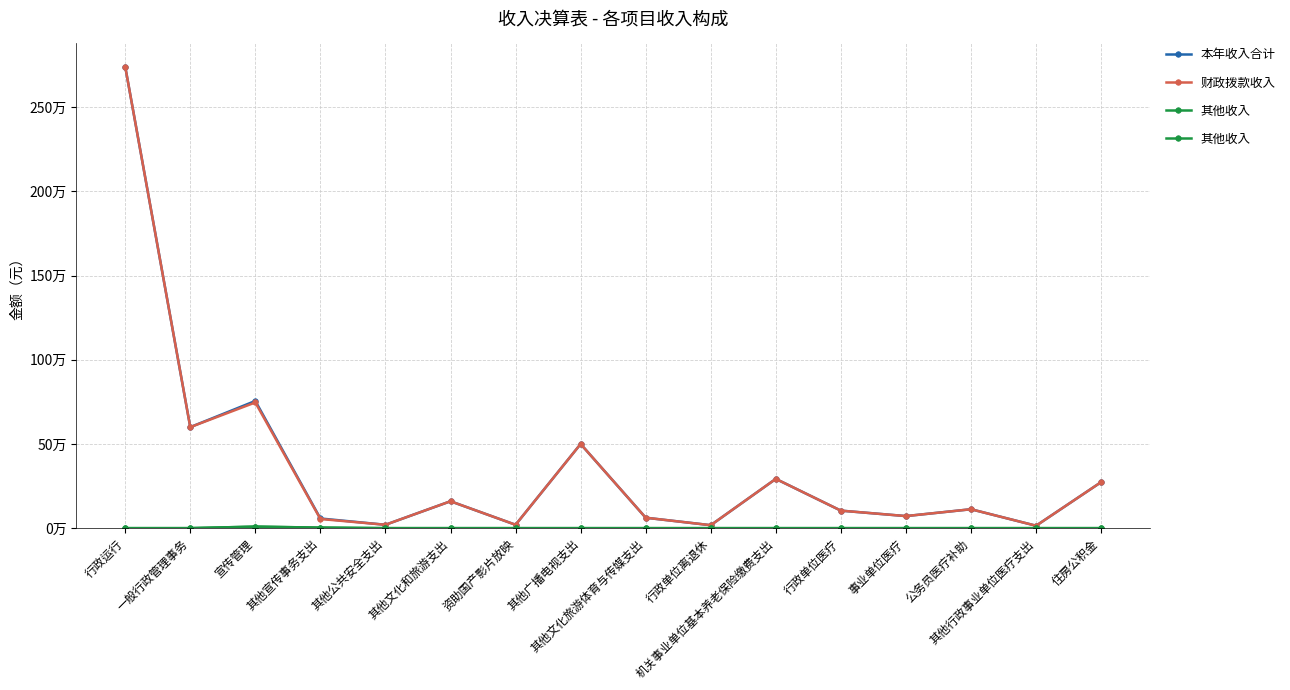

Which series changed the most between 行政运行 and 其他公共安全支出?

本年收入合计